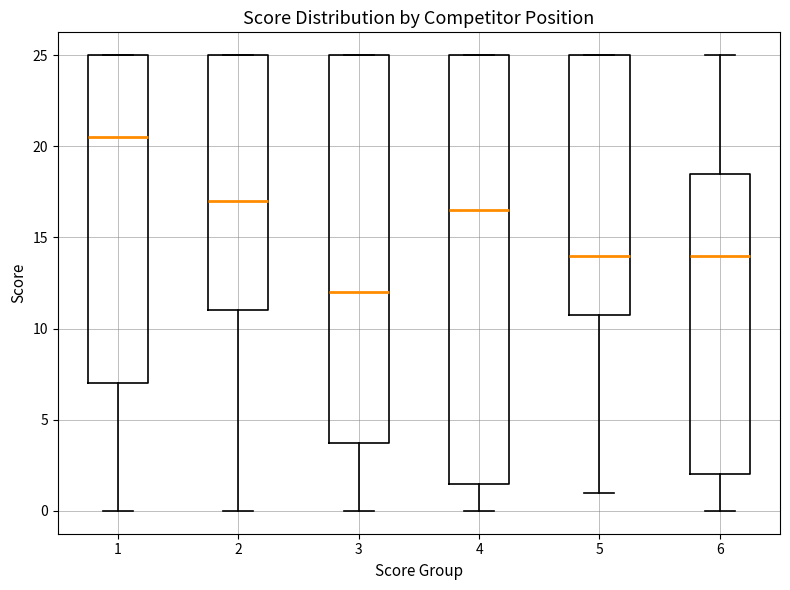

Reading left to right, transcribe this box plot: for each box, give where its median line is, the range the box spans, and where its two whiskers end, as read against the y-axis. The values are not printed on the chart, so give them approximately, as read against the axis.

1: median 20.5, box 7.0 to 25.0, whiskers 0.0 to 25.0
2: median 17.0, box 11.0 to 25.0, whiskers 0.0 to 25.0
3: median 12.0, box 4.0 to 25.0, whiskers 0.0 to 25.0
4: median 16.5, box 1.5 to 25.0, whiskers 0.0 to 25.0
5: median 14.0, box 11.0 to 25.0, whiskers 1.0 to 25.0
6: median 14.0, box 2.0 to 18.5, whiskers 0.0 to 25.0